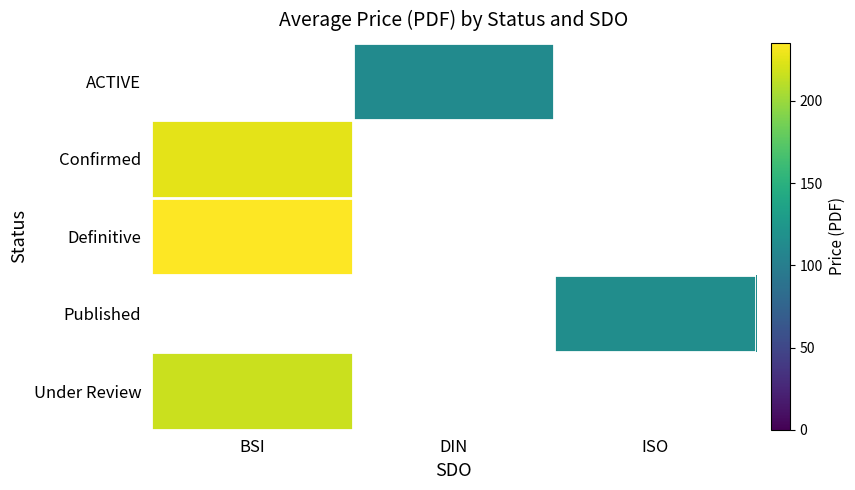

What is the minimum value shown in the chart?

112.4